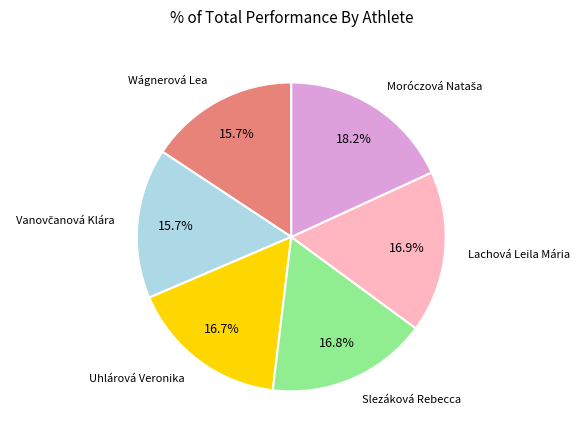

Is there a majority slice in this chart?

No